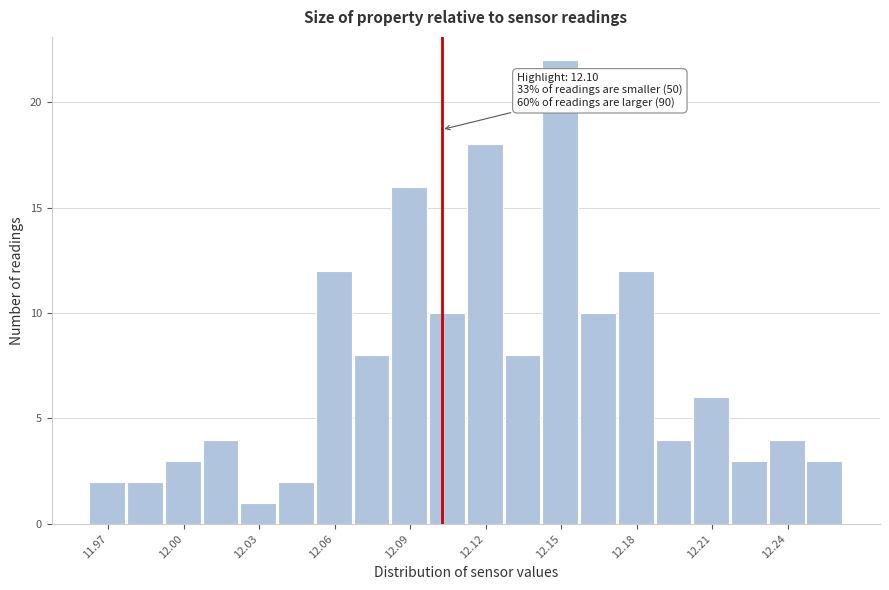

Read against the x-axis, roughly where is the centre of the tallest bar?

12.145